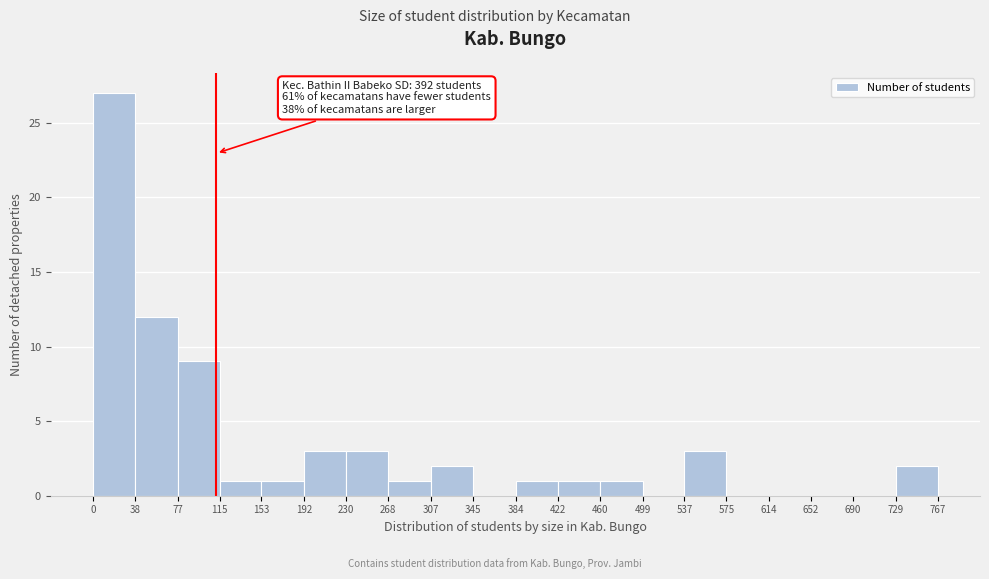

Over which range of the x-axis is the bar tallest?

0 to 38